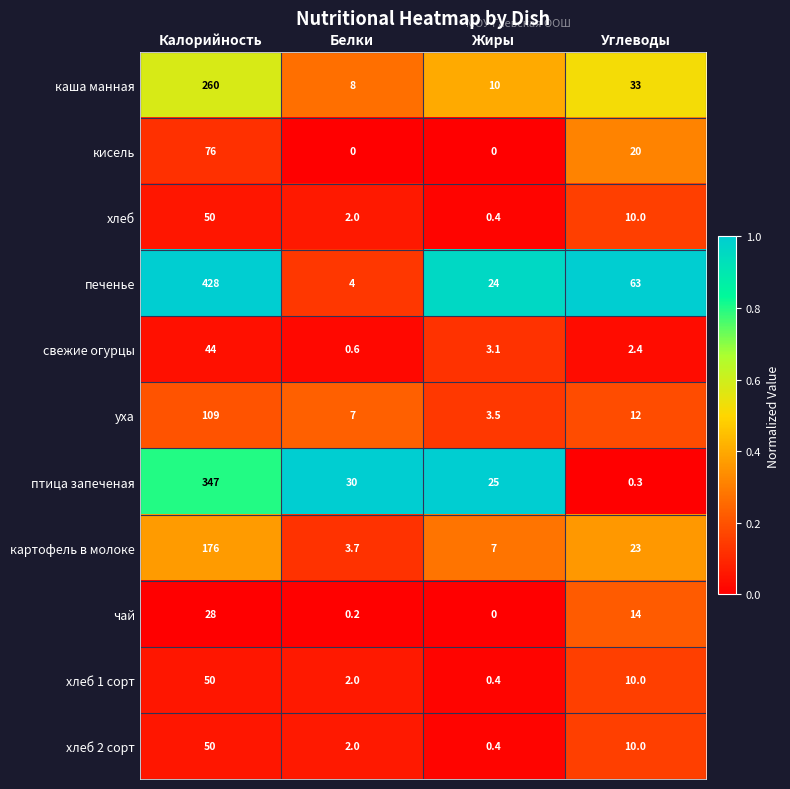

What is the spread (max minus min) of values at Калорийность?

400.0